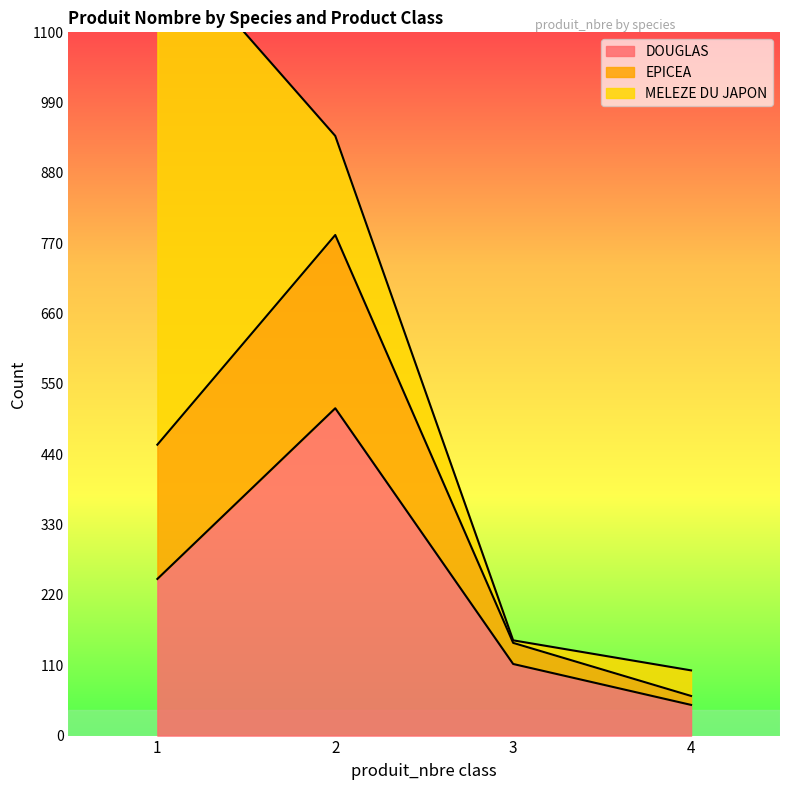

At which category is the sum across all series the highest?

1